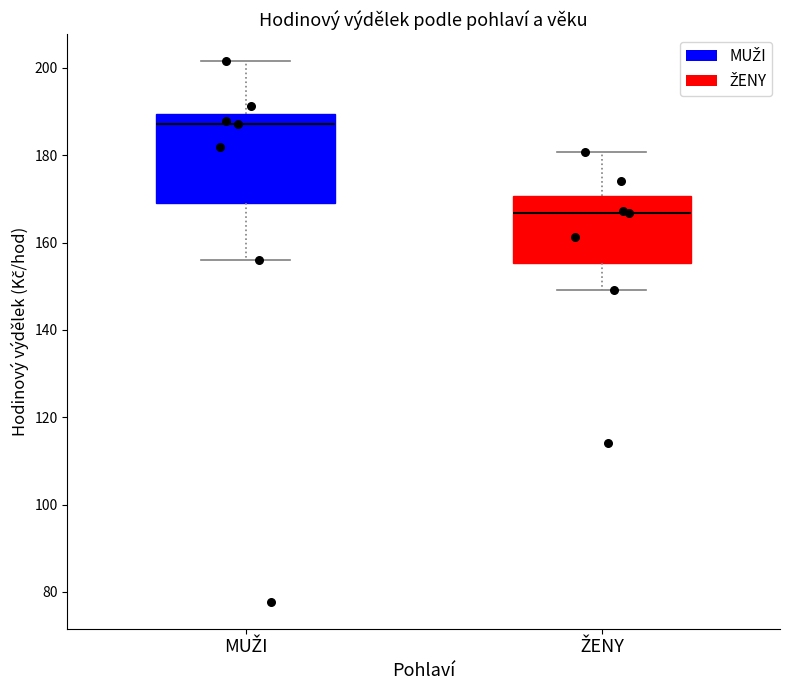

Reading left to right, transcribe this box plot: for each box, give where its median line is, the range the box spans, and where its two whiskers end, as read against the y-axis. The values are not printed on the chart, so give them approximately, as read against the axis.

MUŽI: median 188, box 168 to 190, whiskers 156 to 202
ŽENY: median 166, box 156 to 170, whiskers 150 to 180